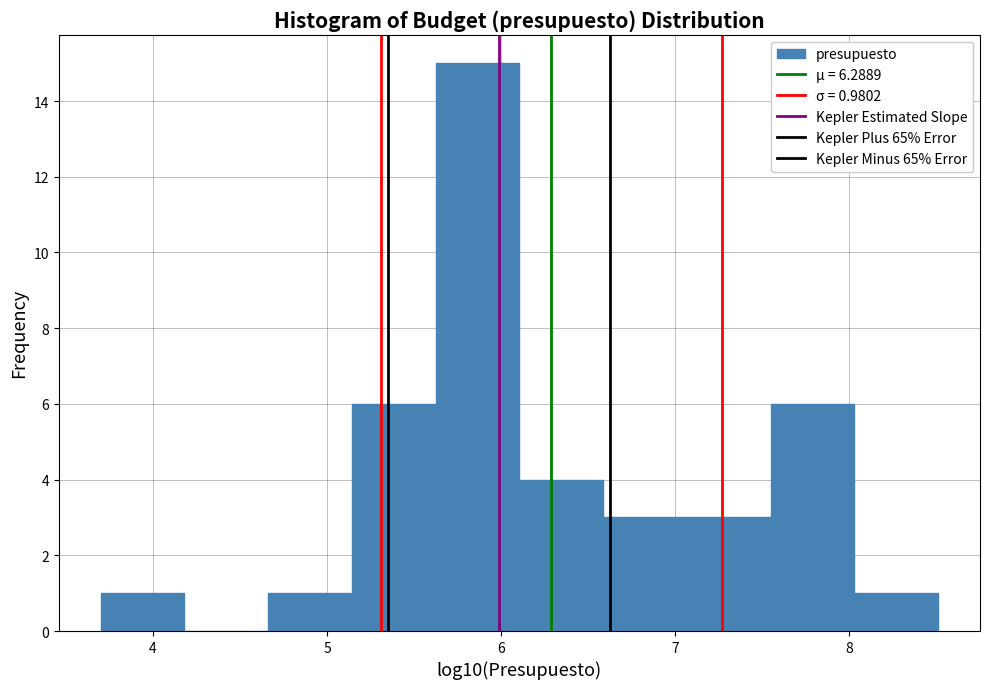

Which range on the x-axis has the tallest bar?

5.6 to 6.1